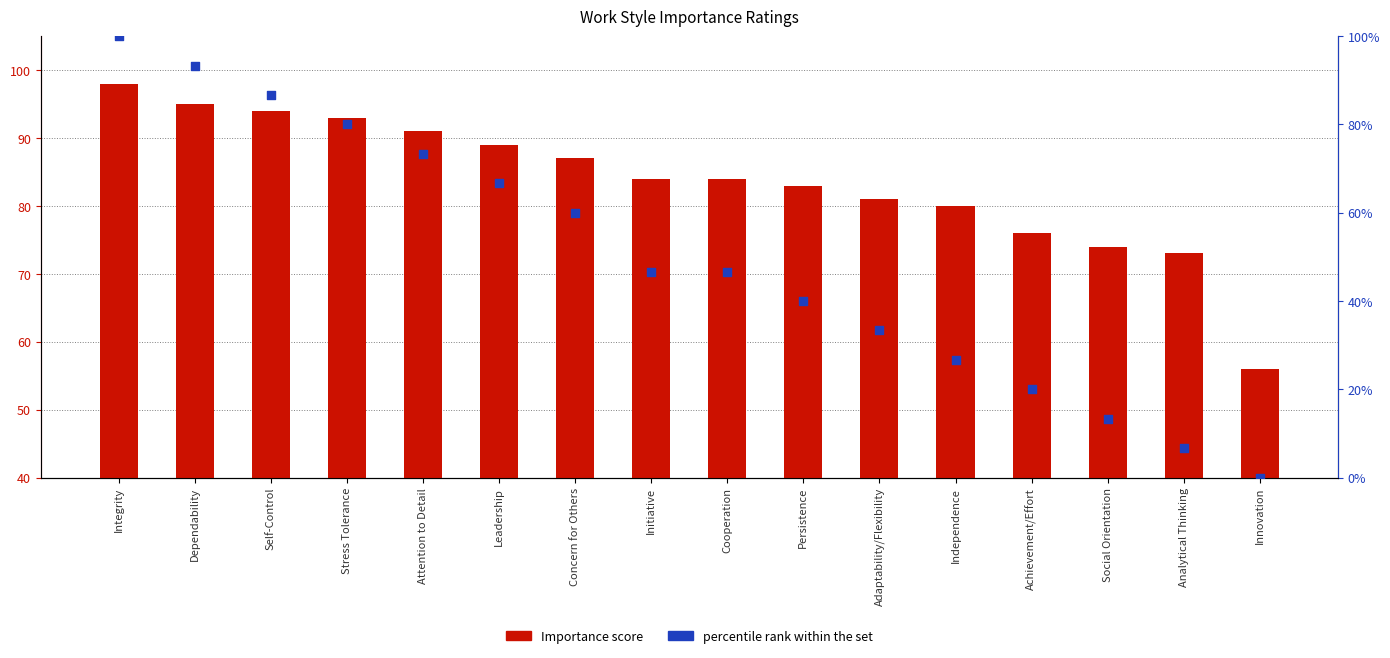

Which series has the widest spread of Y values?

percentile rank within the set